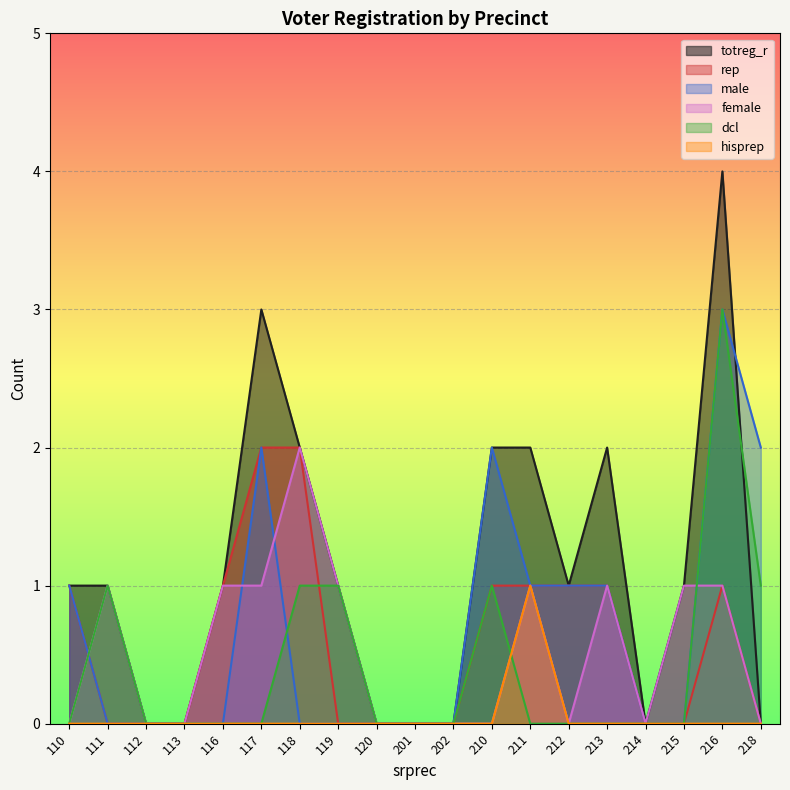

At which label does rep reach its minimum?

111